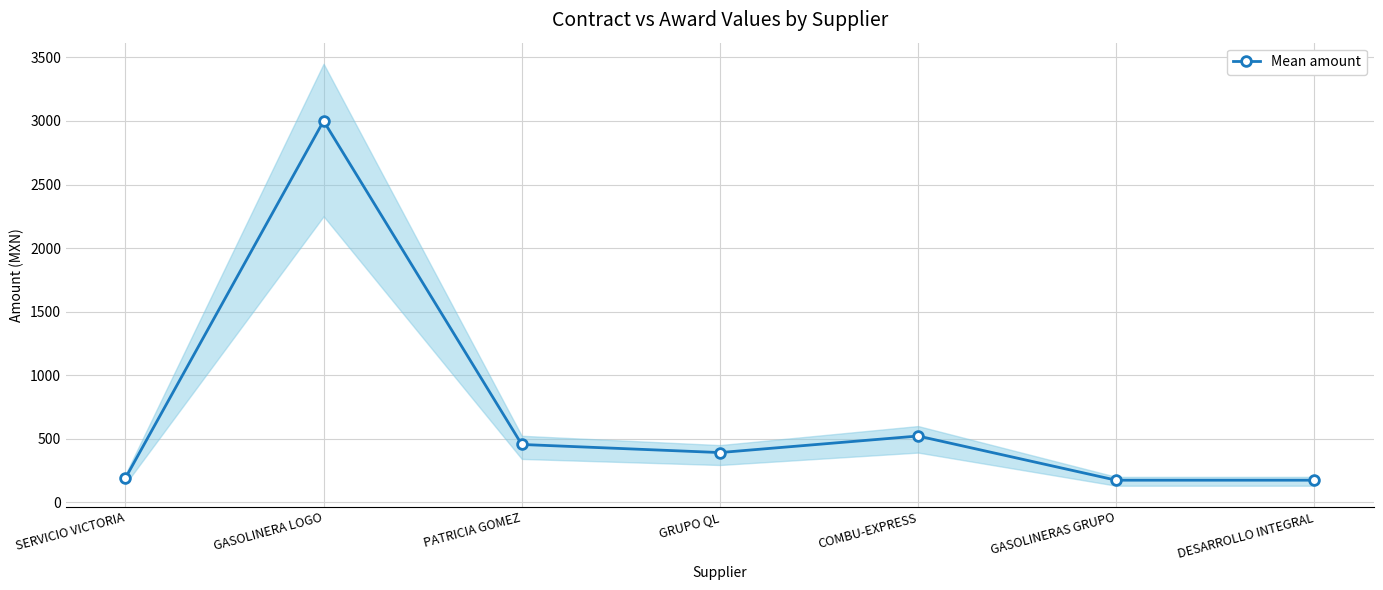

List the labels in order of value, largest first.

GASOLINERA LOGO, COMBU-EXPRESS, PATRICIA GOMEZ, GRUPO QL, SERVICIO VICTORIA, DESARROLLO INTEGRAL, GASOLINERAS GRUPO